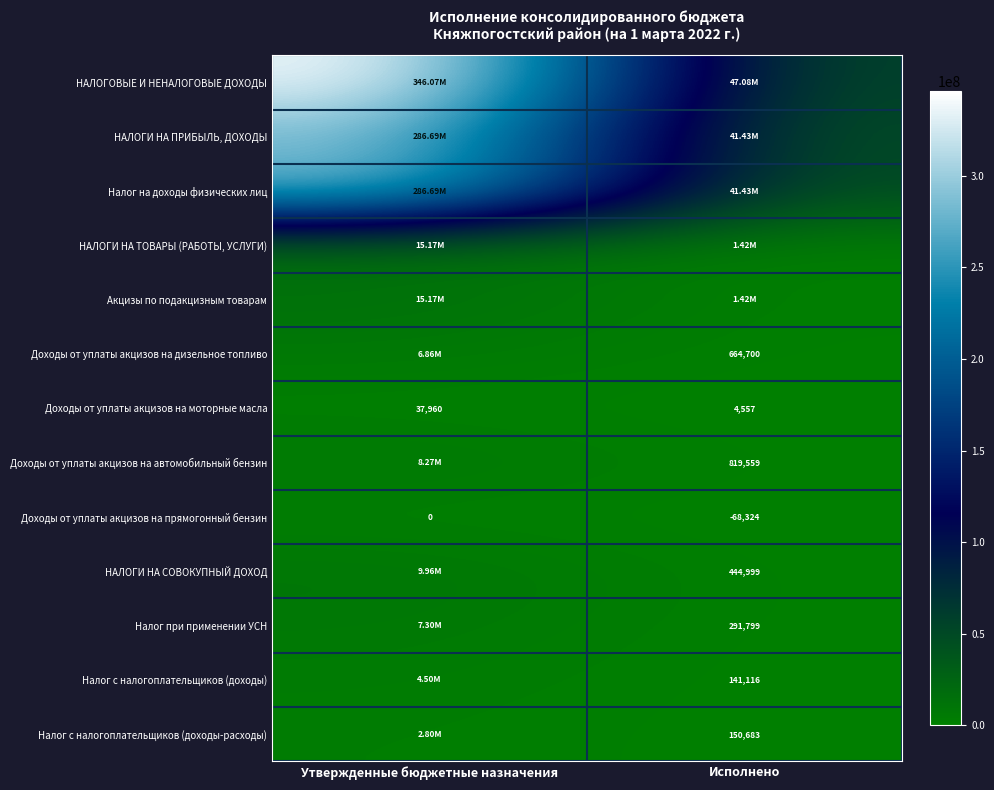

At which label is Доходы от уплаты акцизов на прямогонный бензин closest to -34162?

Утвержденные бюджетные назначения